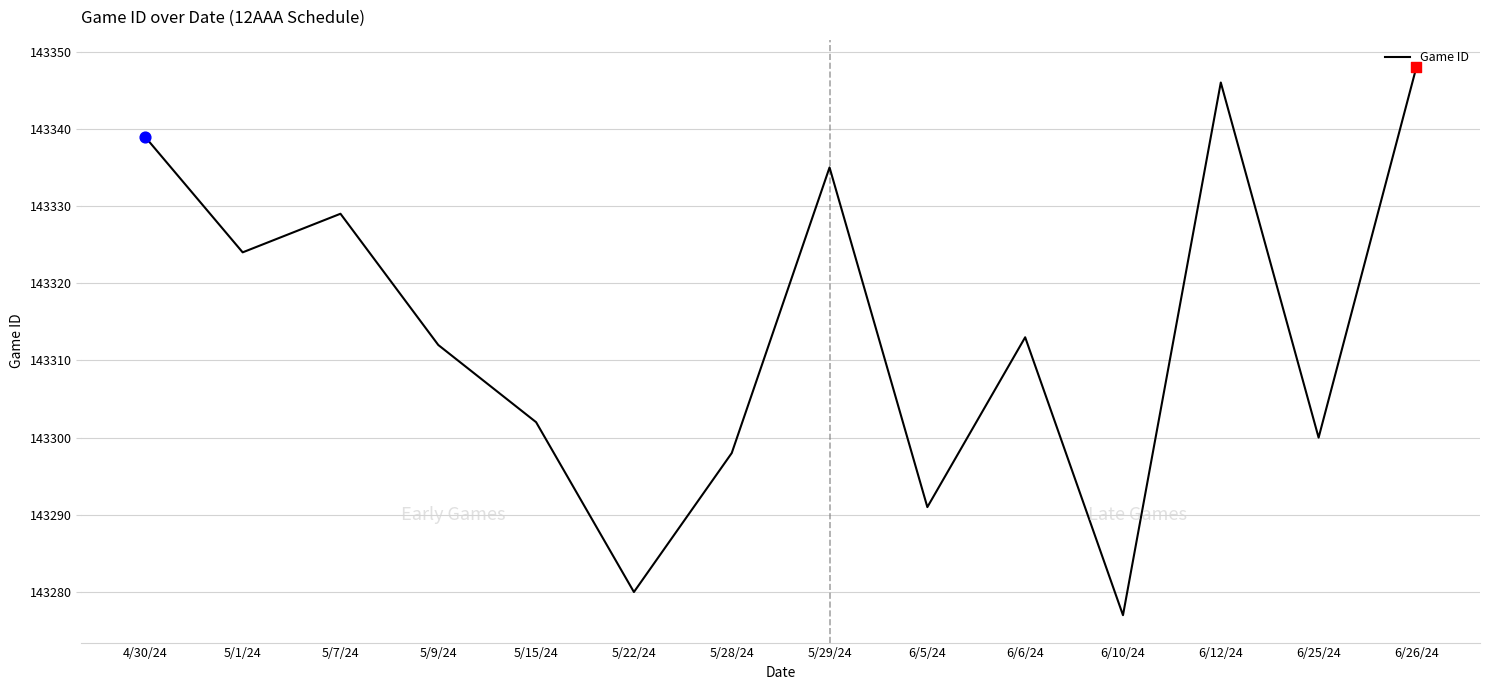

What is the change in value from 5/9/24 to 5/29/24?

+23